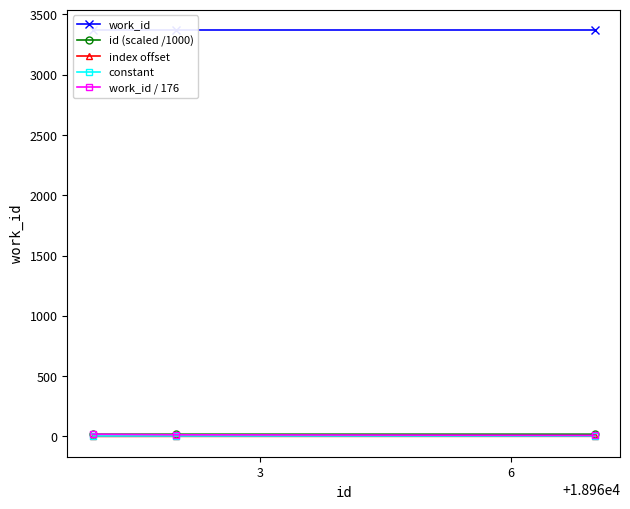

How many data points in index offset are less than 1?

1